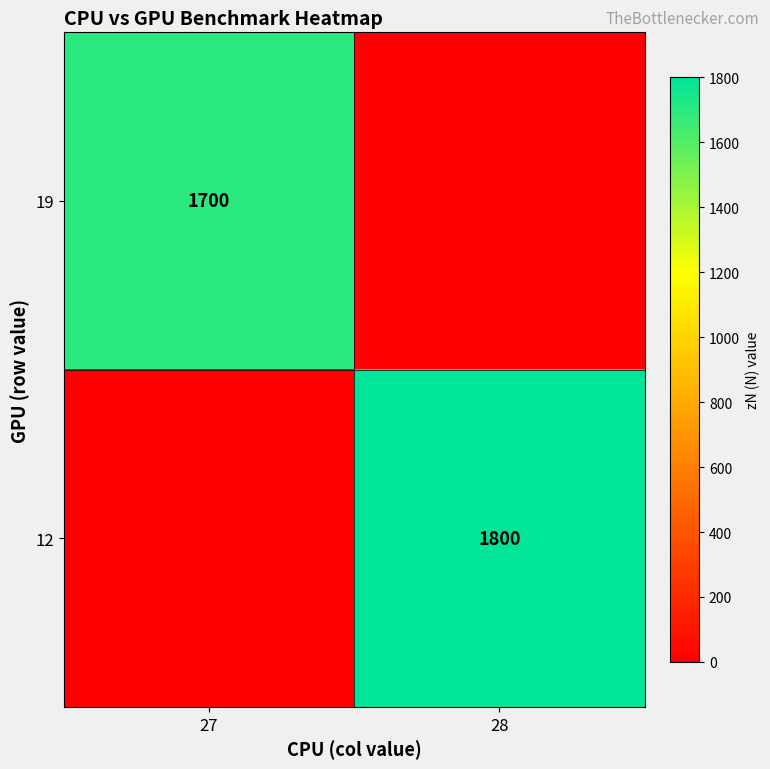

What is the total value across all series at 27?

1700